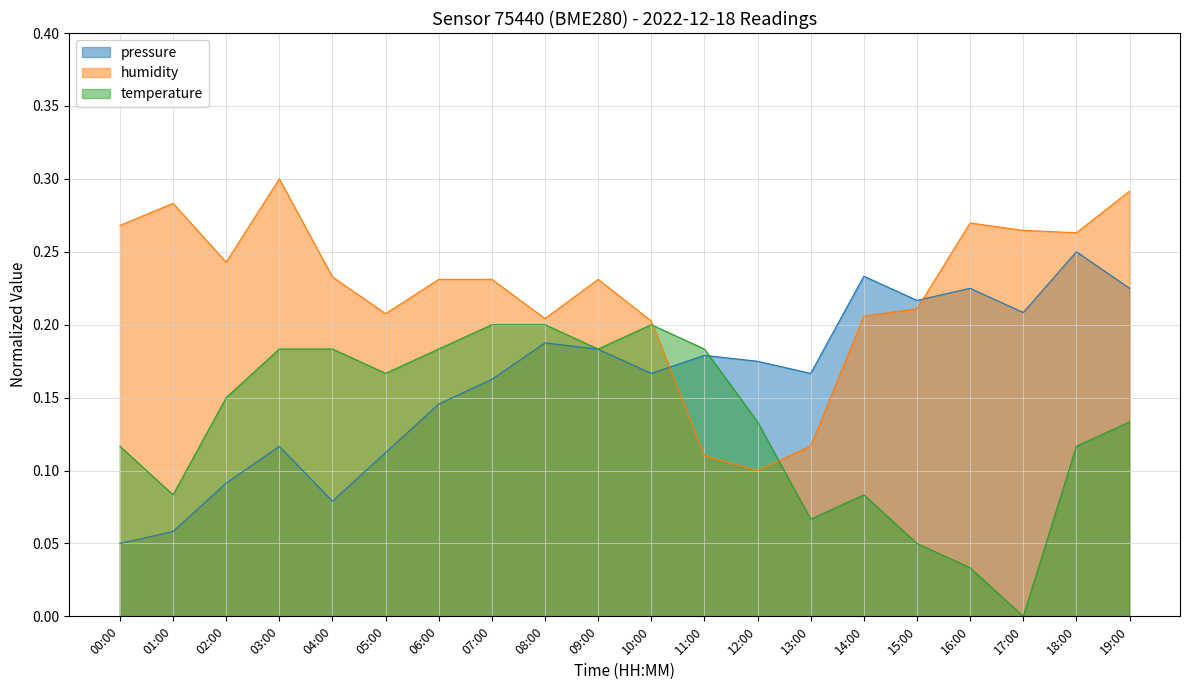

At which category does the chart reach its peak across all series?

03:00